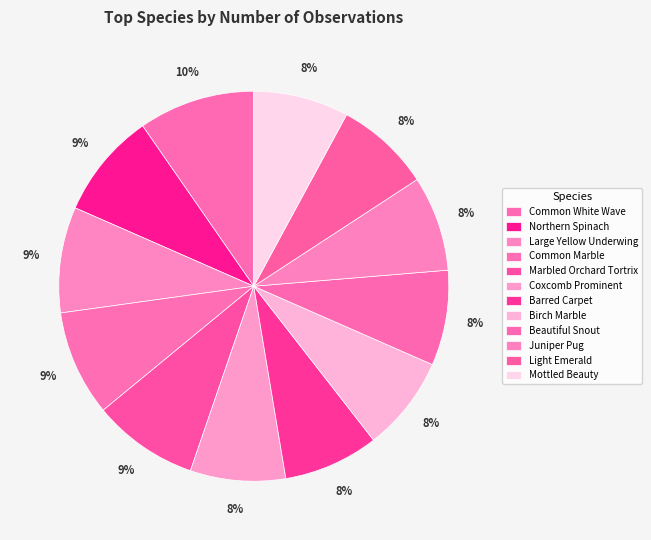

The Common Marble slice represents 9% of the pie. True or false?

True